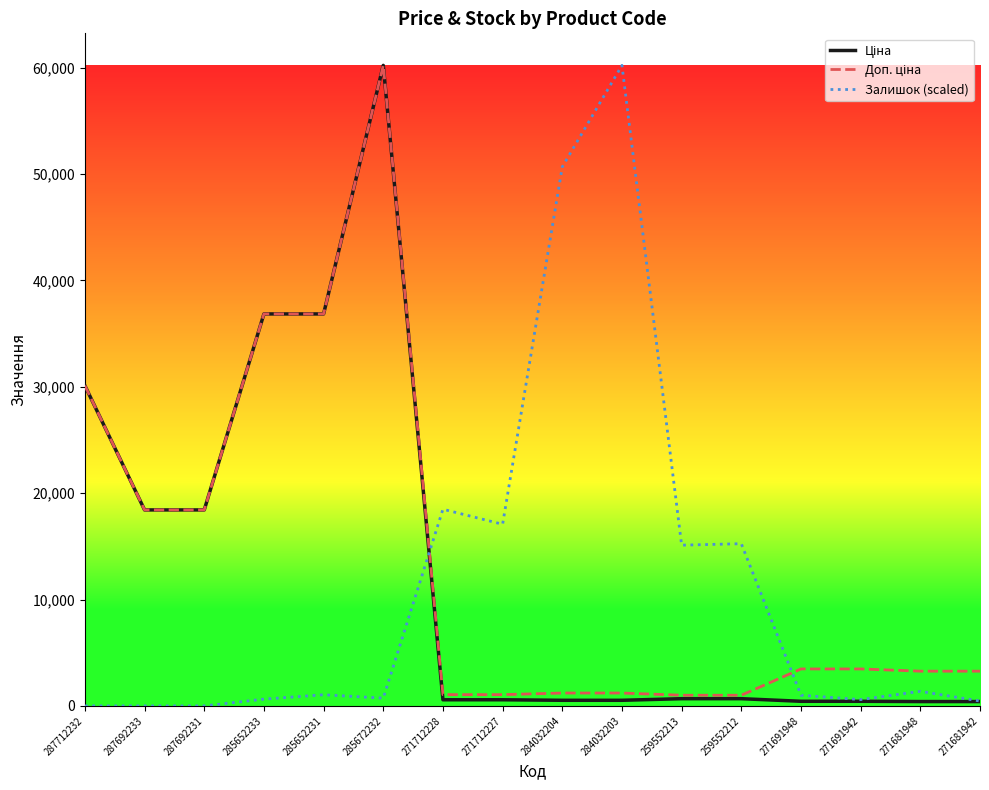

Count the number of categories in the chart.

16